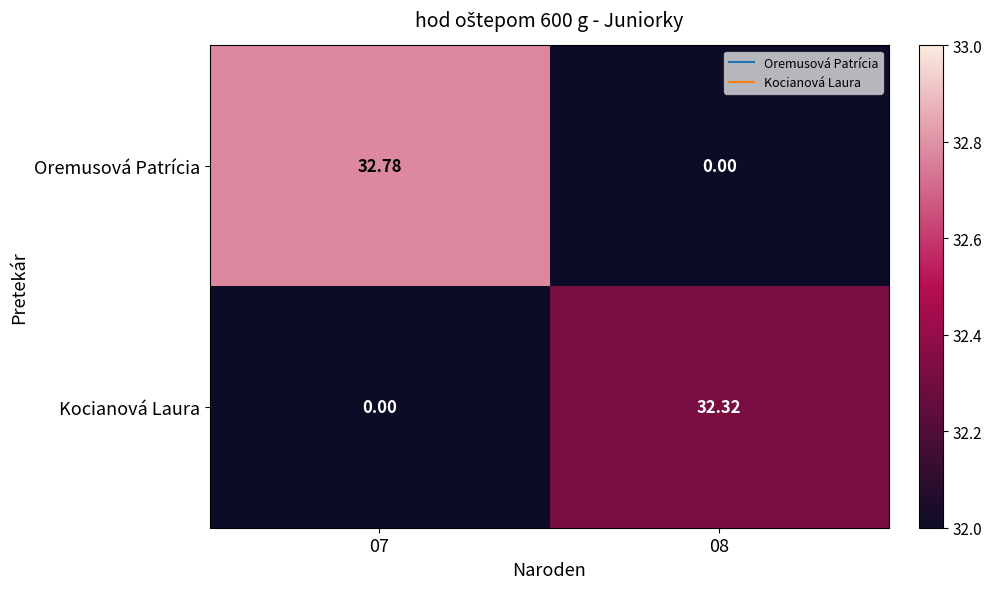

Which series has the widest spread of values?

Oremusová Patrícia